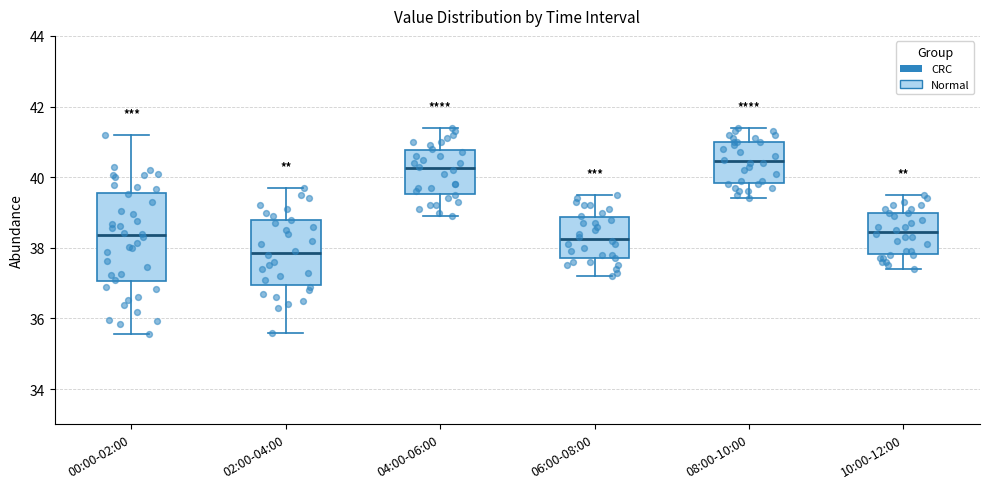

Where does the upper whisker of the box for 06:00-08:00 end on the y-axis? The values are not printed on the chart, so give them approximately, as read against the axis.

39.6